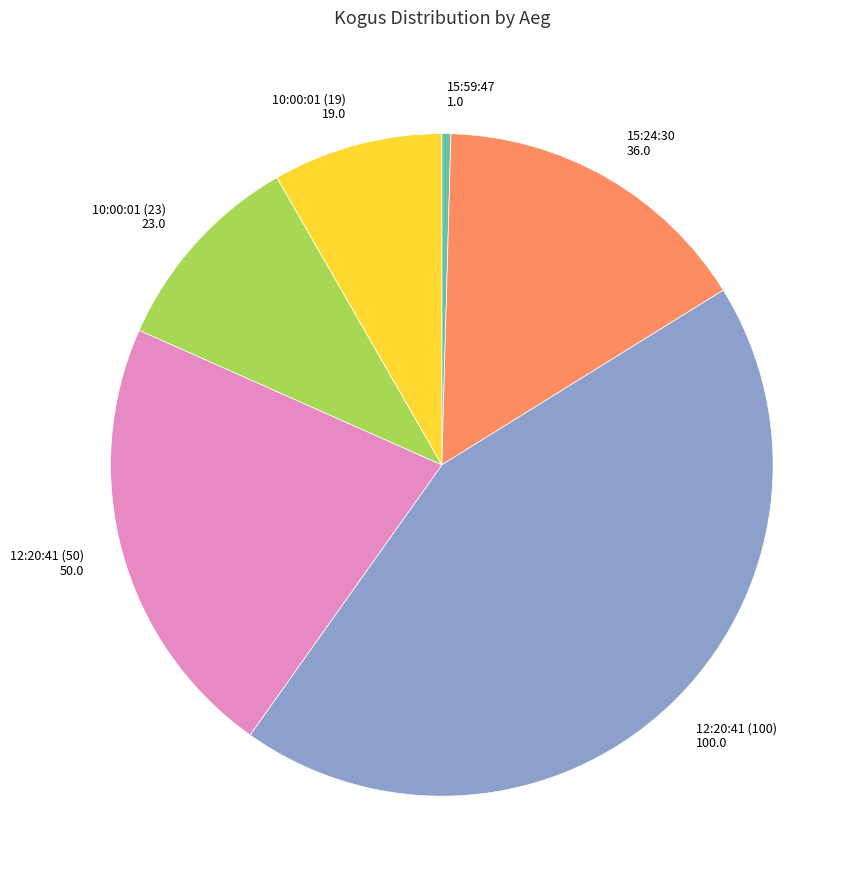

What is the smallest slice in the pie chart?

15:59:47